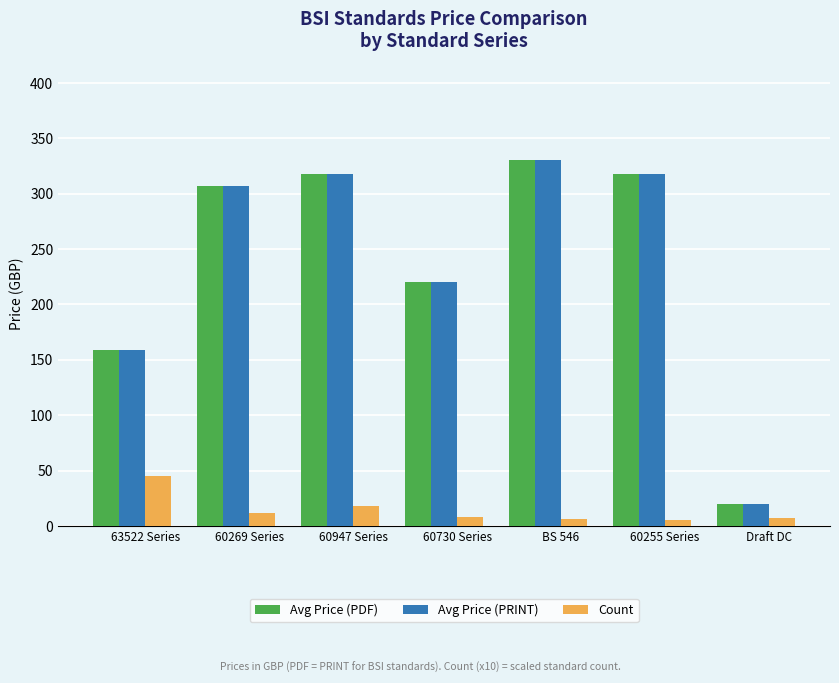

What is the difference between the Avg Price (PDF) values at 60947 Series and 63522 Series?

159.0